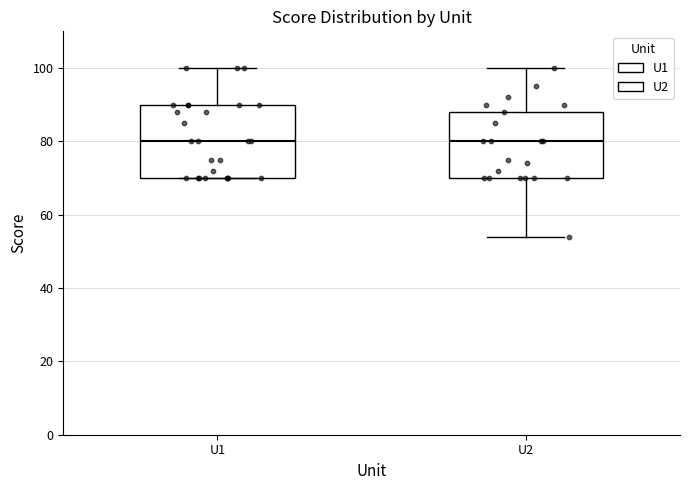

Reading left to right, transcribe this box plot: for each box, give where its median line is, the range the box spans, and where its two whiskers end, as read against the y-axis. The values are not printed on the chart, so give them approximately, as read against the axis.

U1: median 80, box 70 to 90, whiskers 70 to 100
U2: median 80, box 70 to 88, whiskers 54 to 100